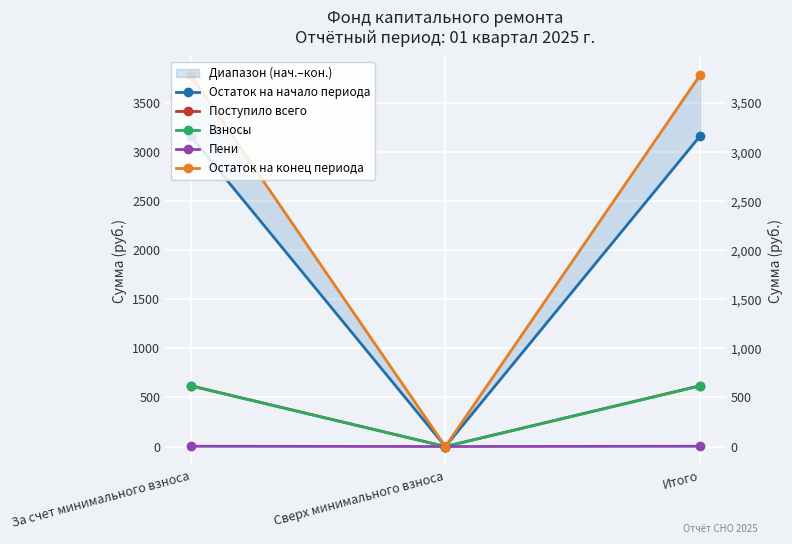

How many data points in Взносы are less than 617?

1